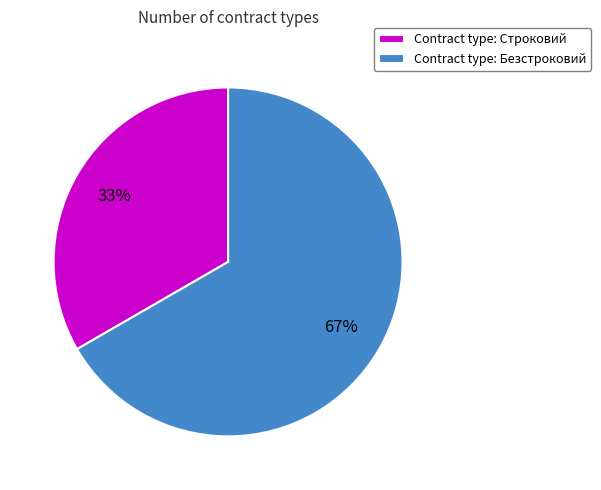

How many segments does this pie chart have?

2